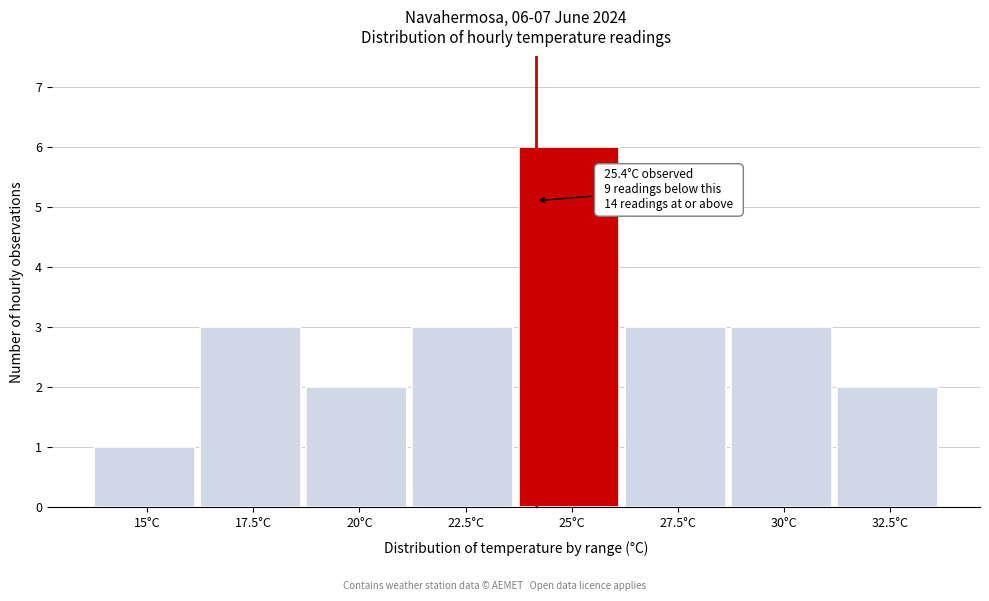

Reading left to right, list all the values displayed in this chart.

15°C=1	17.5°C=3	20°C=2	22.5°C=3	25°C=6	27.5°C=3	30°C=3	32.5°C=2